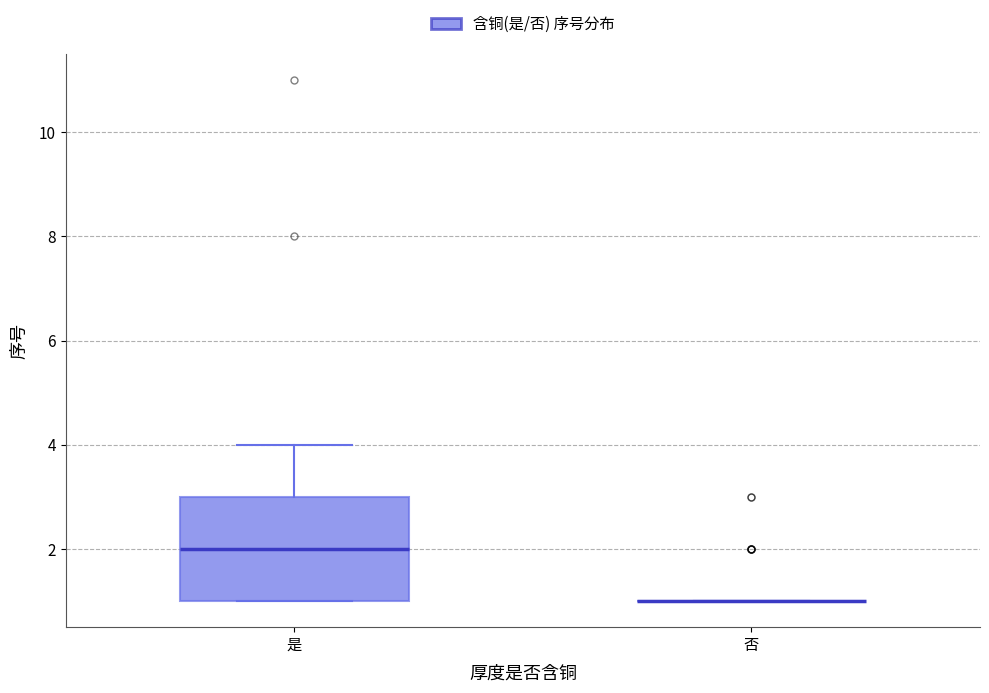

Reading left to right, read every box against the y-axis: the position of its median line, the range the box covers, and the ends of its whiskers. The values are not printed on the chart, so give them approximately, as read against the axis.

是: median 2, box 1 to 3, whiskers 1 to 4
否: box collapsed to a line at 1, whiskers 1 to 1